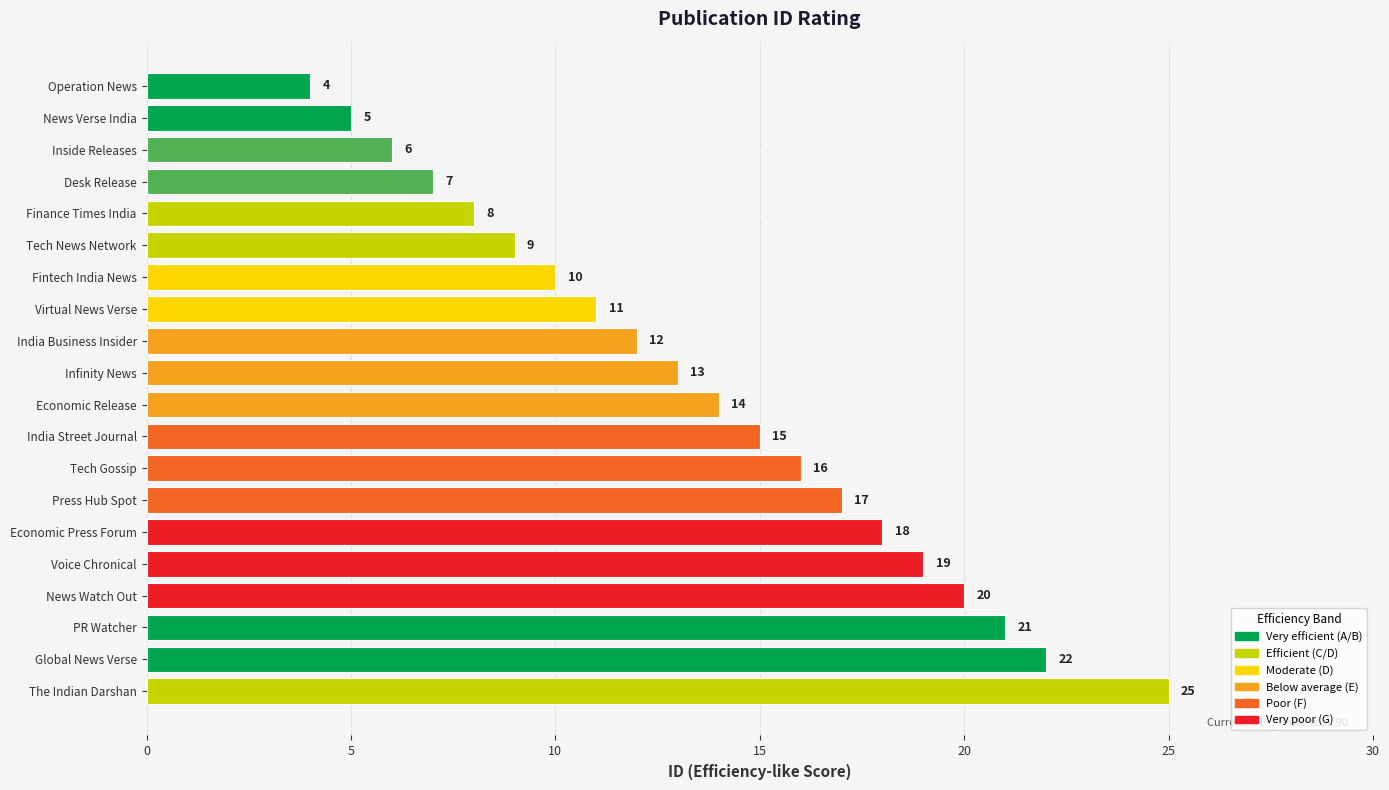

What is the maximum value shown in the chart?

25